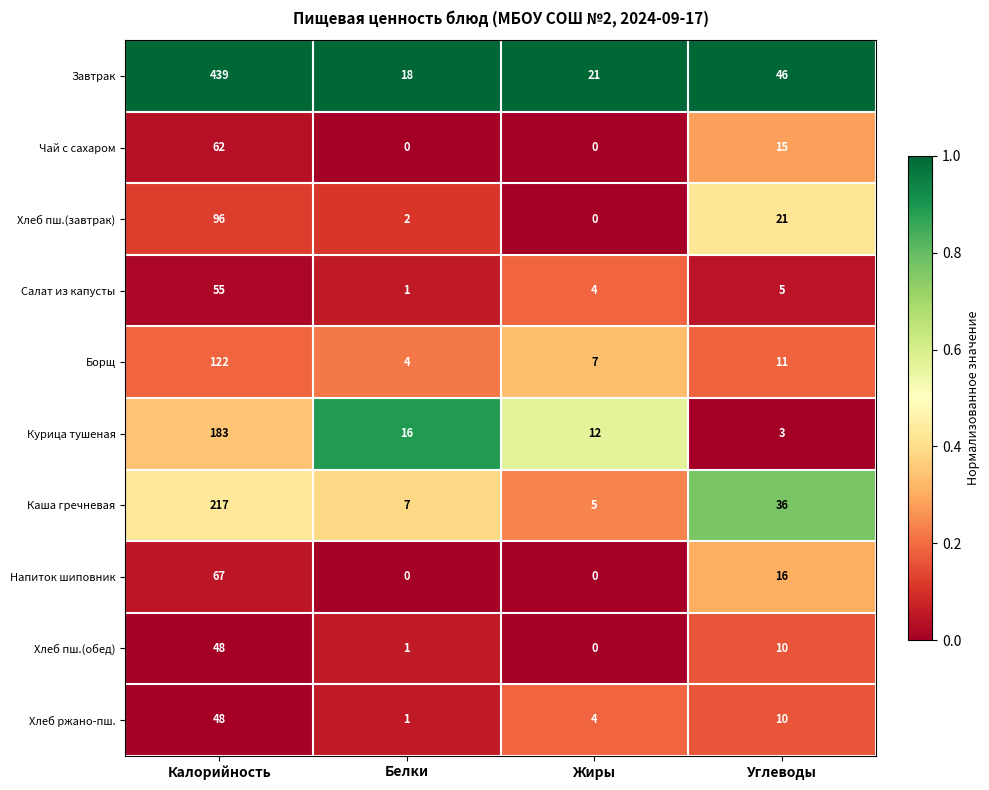

Is it true that Хлеб ржано-пш. equals 4 at Жиры?

True